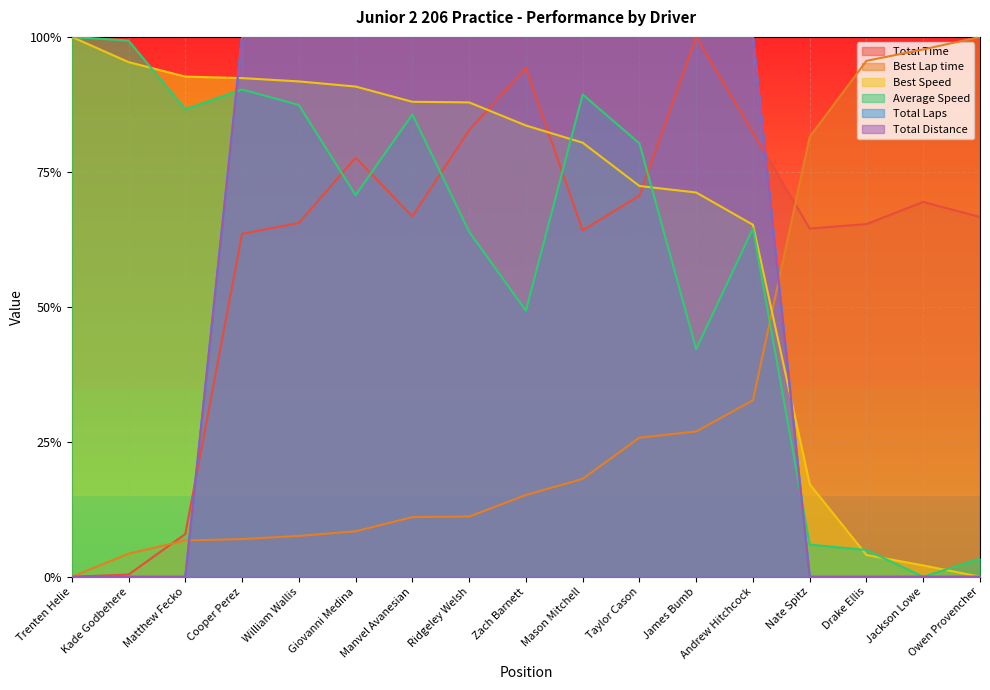

Which series has the widest spread of values?

Total Time